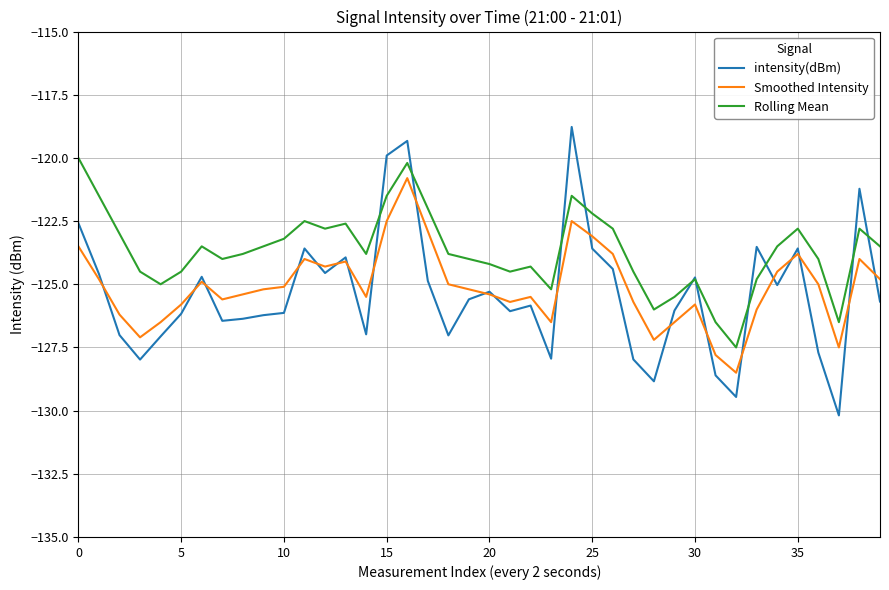

What is the maximum value shown in the chart?

-118.8